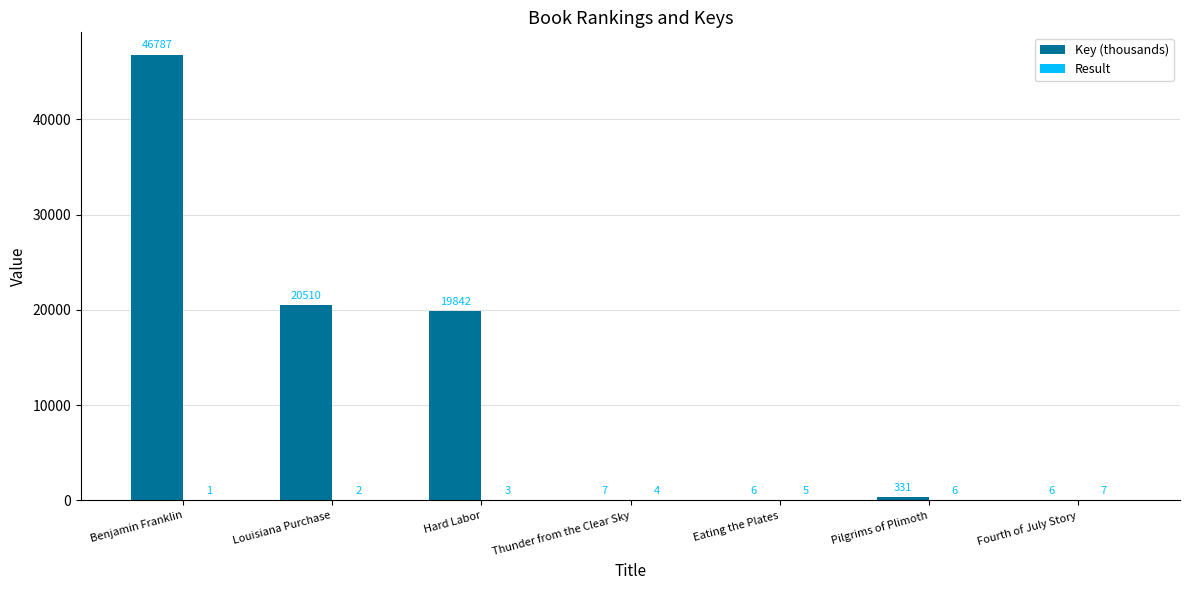

At which category is the sum across all series the highest?

Benjamin Franklin